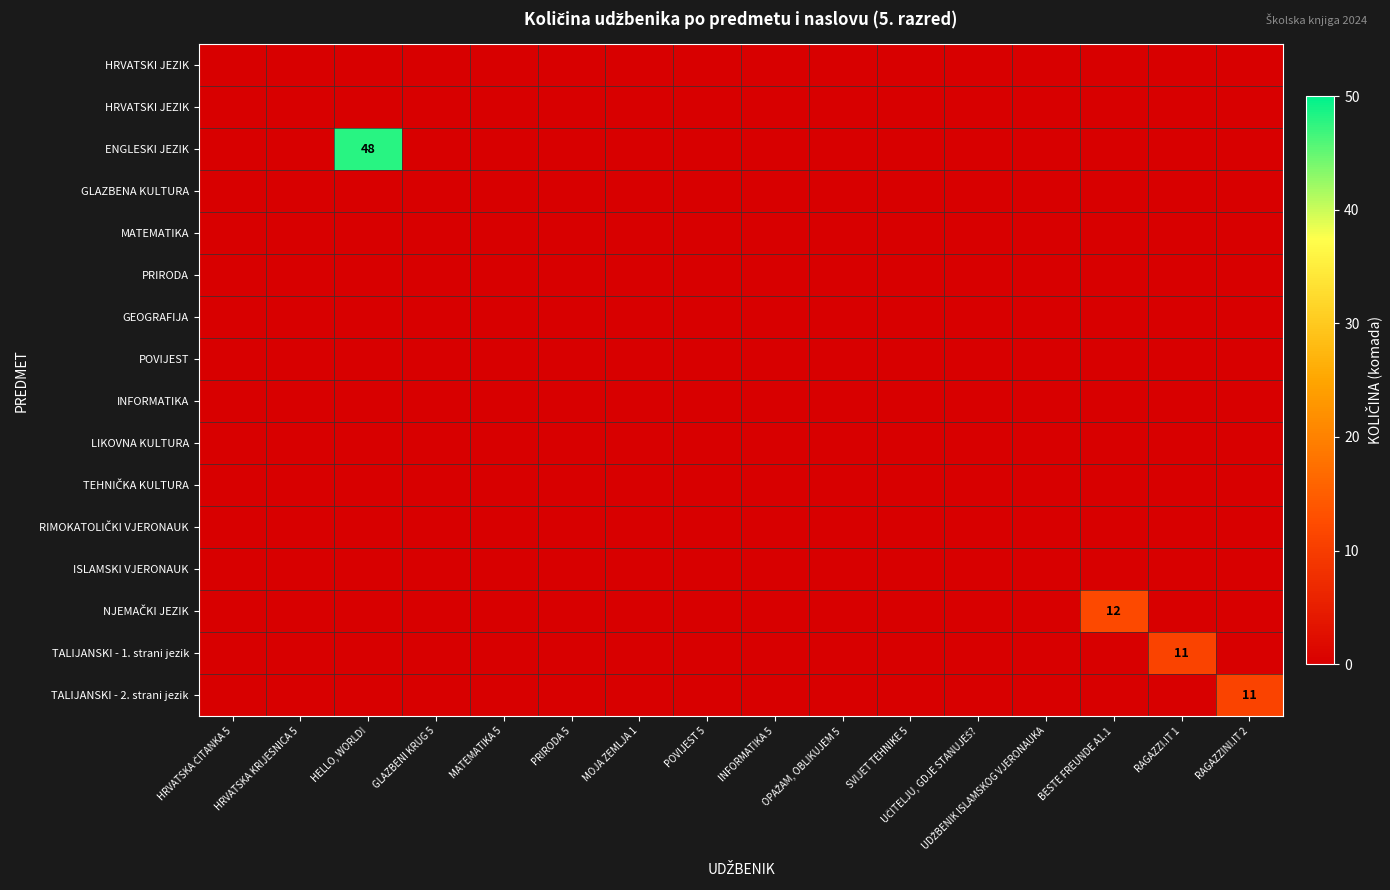

Which has a higher value, POVIJEST 5 or MOJA ZEMLJA 1?

POVIJEST 5